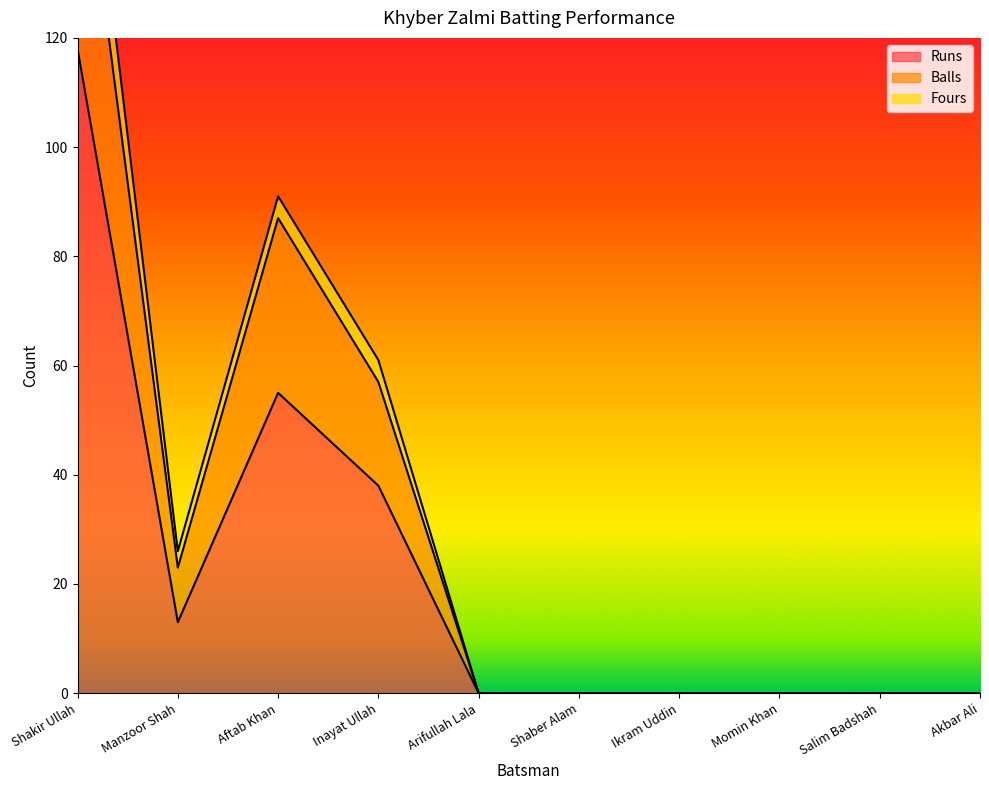

Where is Runs nearest to the value 59?

Aftab Khan